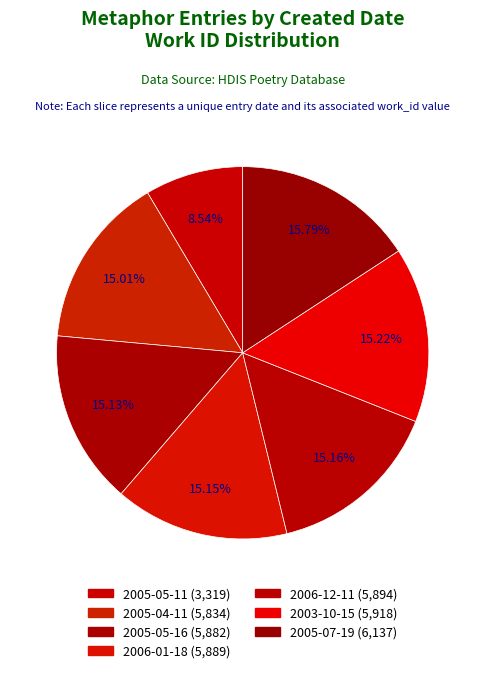

Approximately how many times larger is the value at 2005-04-11 compared to 2005-07-19?

1.0